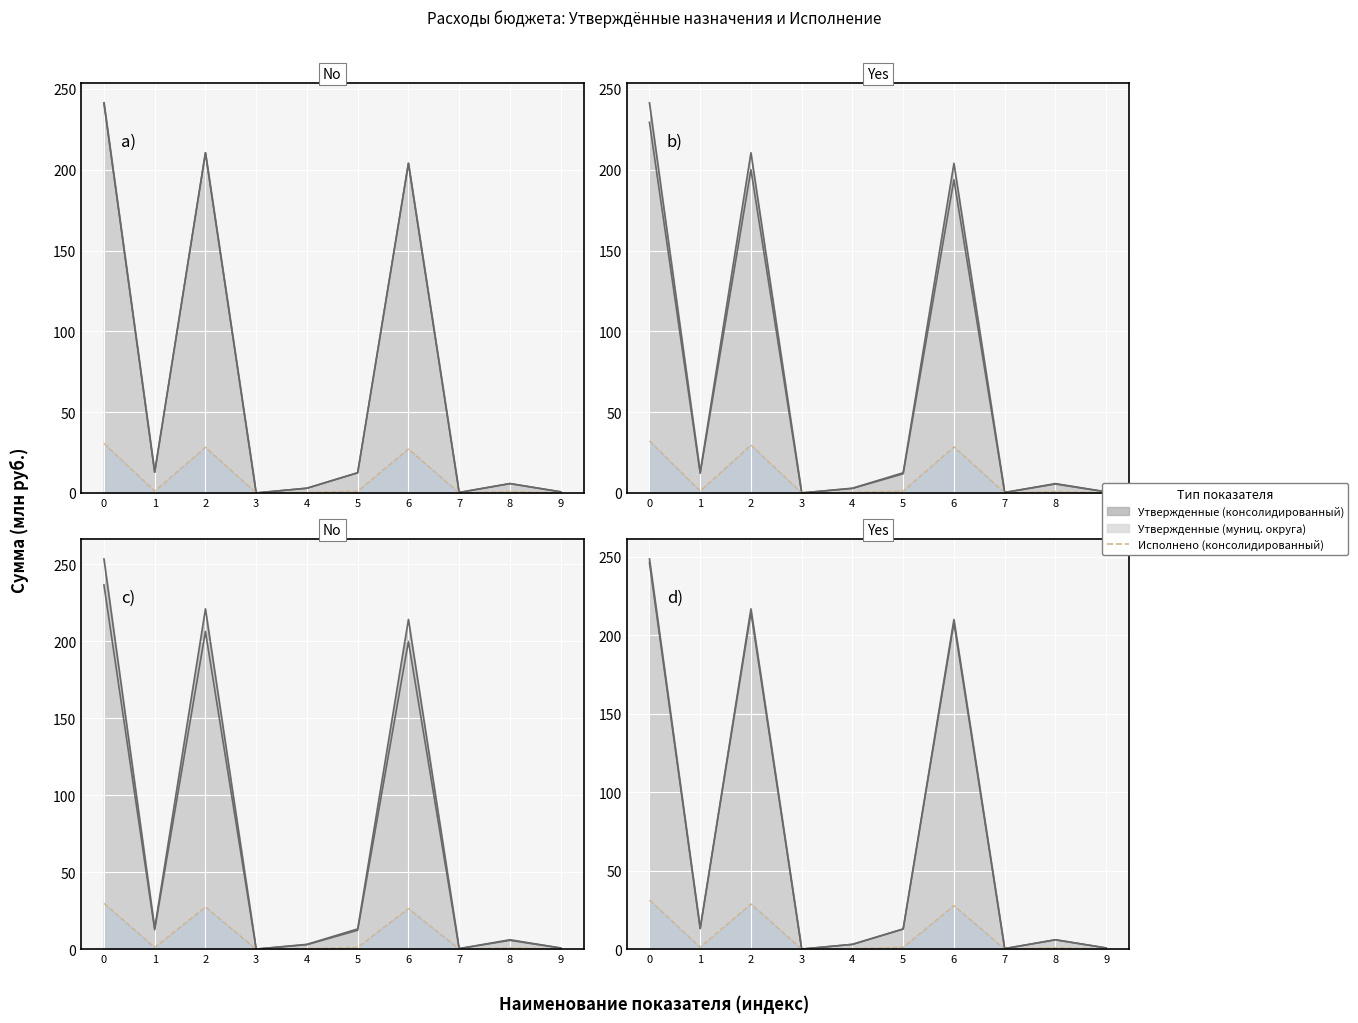

The Исполнено (консолидированный) series shows 1.2 at 1. True or false?

True